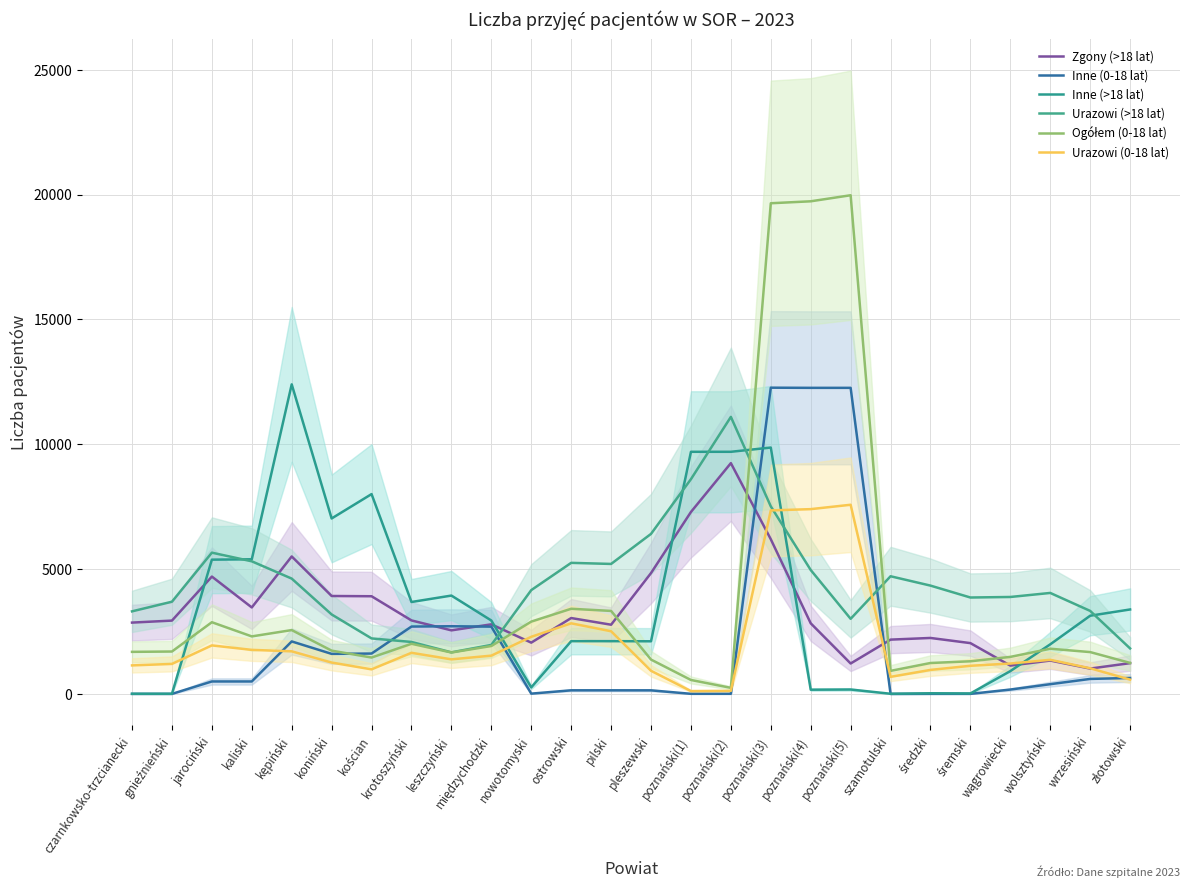

Which has a higher value, poznański(1) or kaliski?

poznański(1)